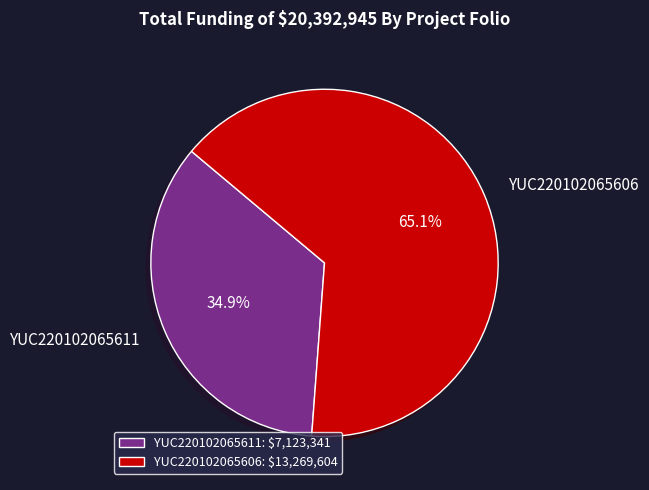

Is it true that YUC220102065611 is 26% of the pie?

False